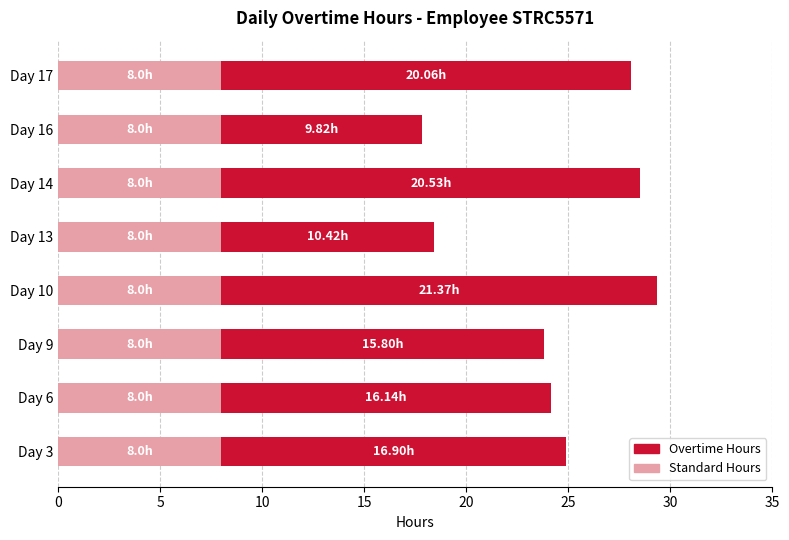

What is the total value across all series at Day 10?

29.4